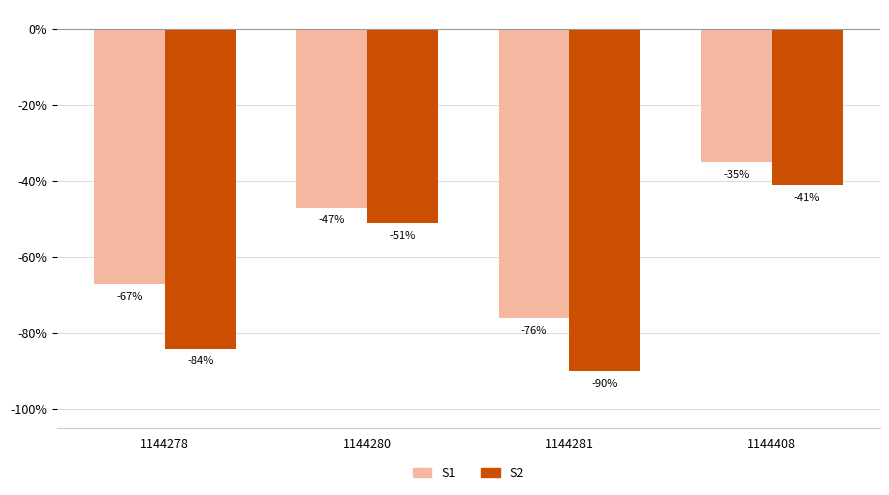

True or false: S2 has a value of -90 at 1144281.

True